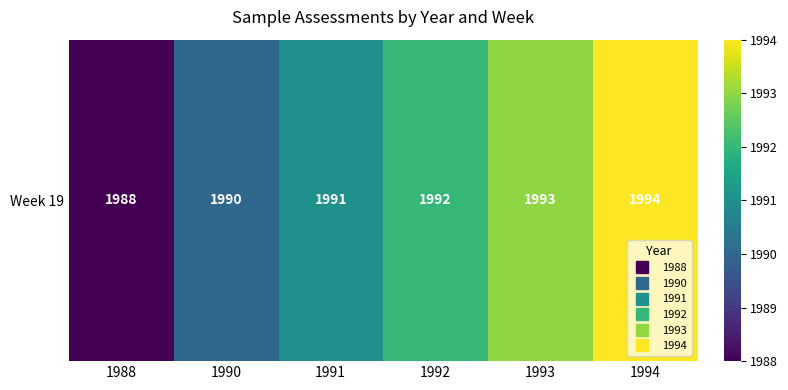

What is the sum of the values at 1993 and 1991?

3984